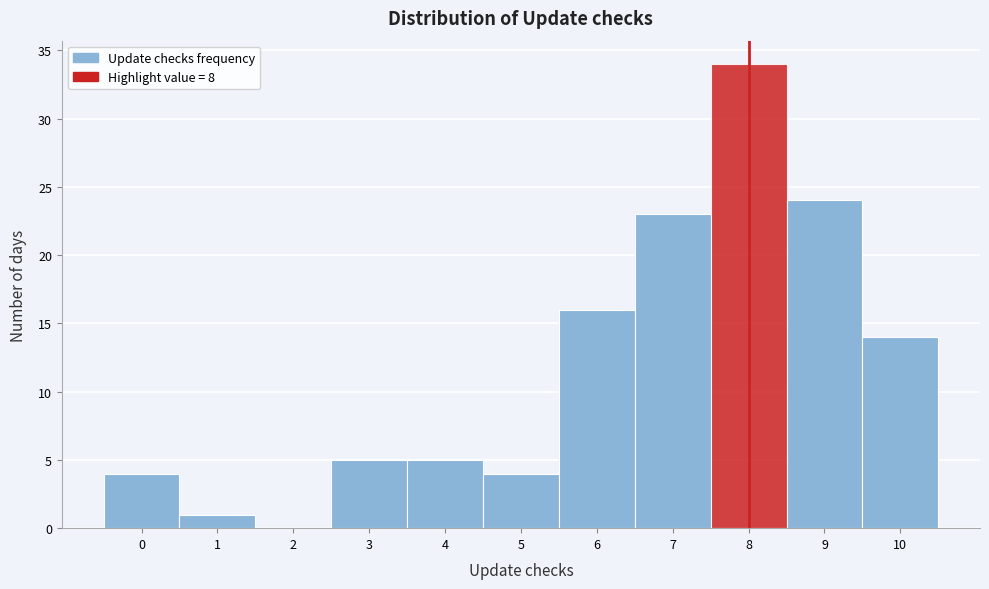

What is the height of the bar covering 6.5 to 7.5 on the x-axis? The values are not printed on the chart, so give them approximately, as read against the axis.

23